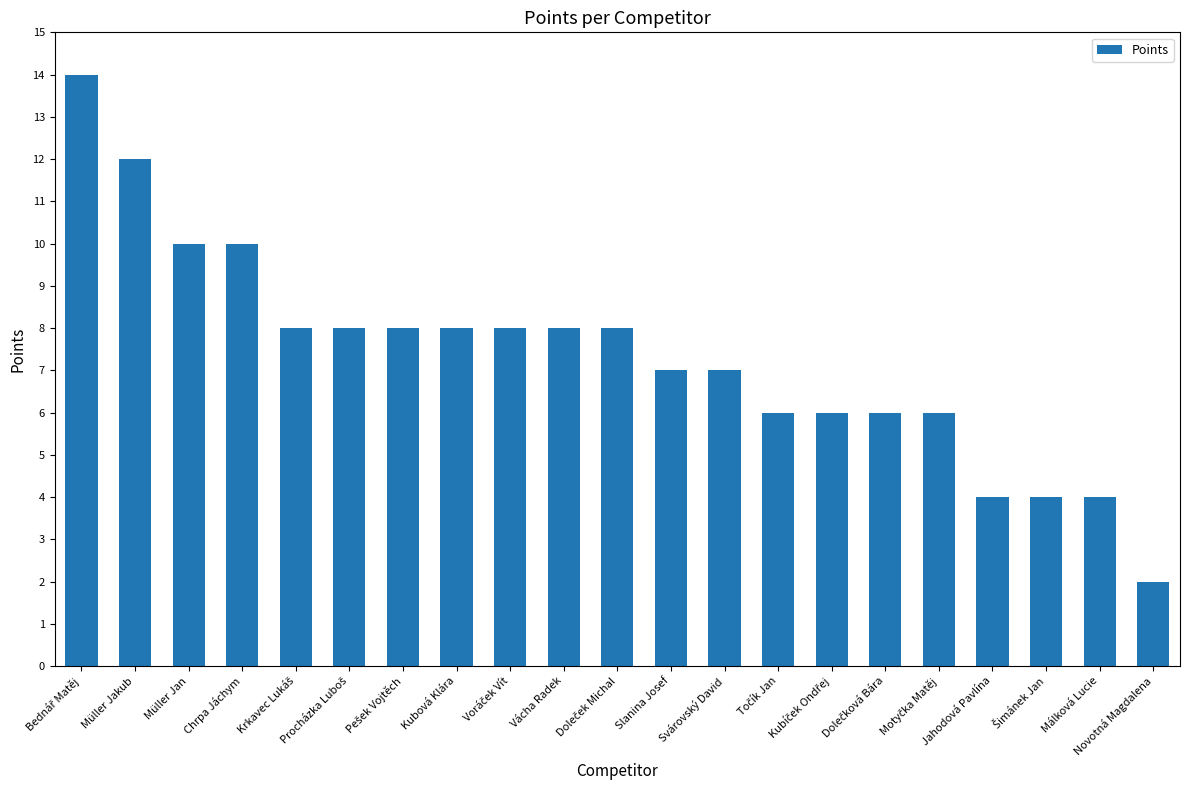

What is the average value?

7